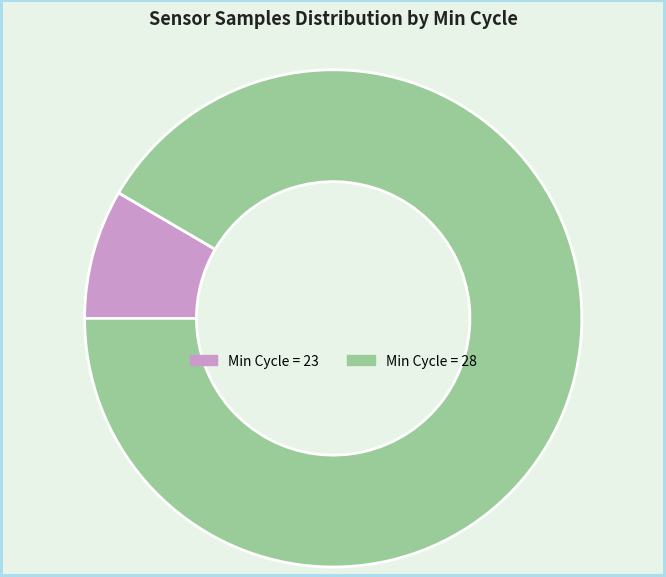

Is there a majority slice in this chart?

Yes